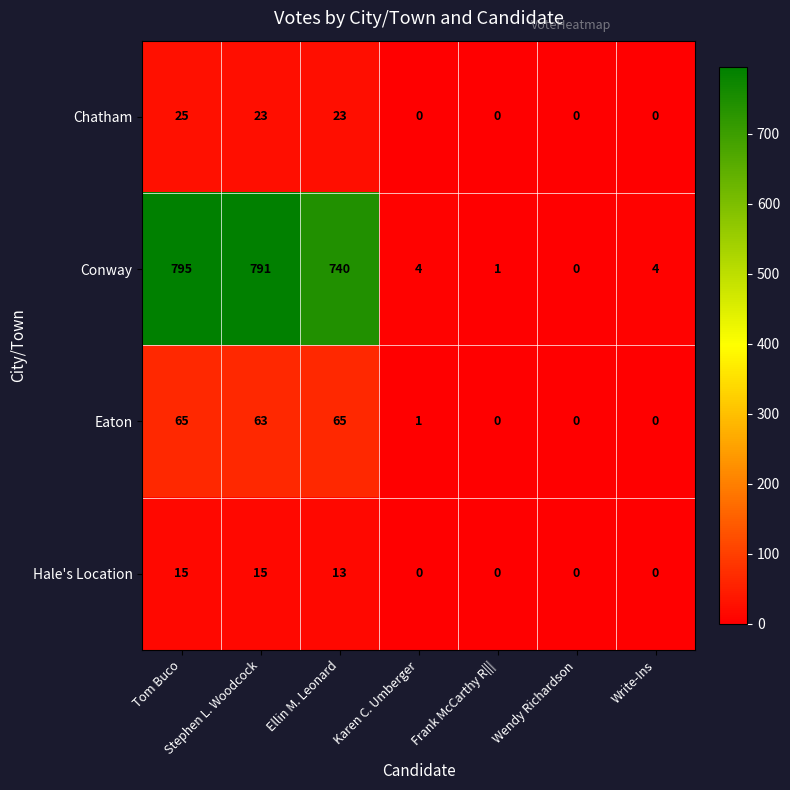

Between Frank McCarthy R||| and Write-Ins, which series saw the biggest shift?

Conway